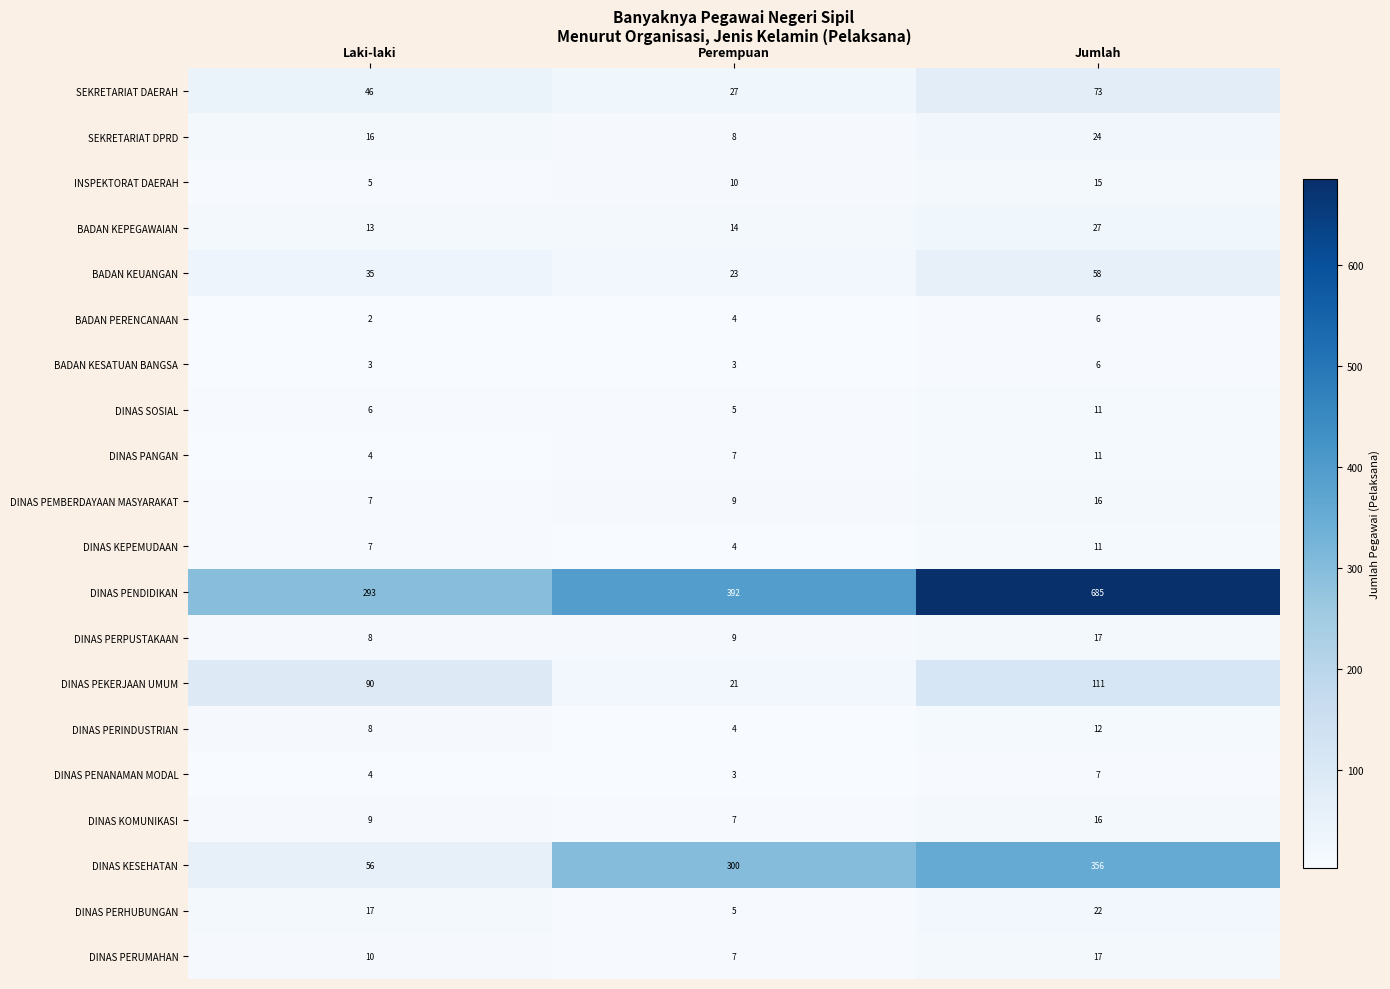

Rank the categories by DINAS SOSIAL value from lowest to highest.

Perempuan, Laki-laki, Jumlah